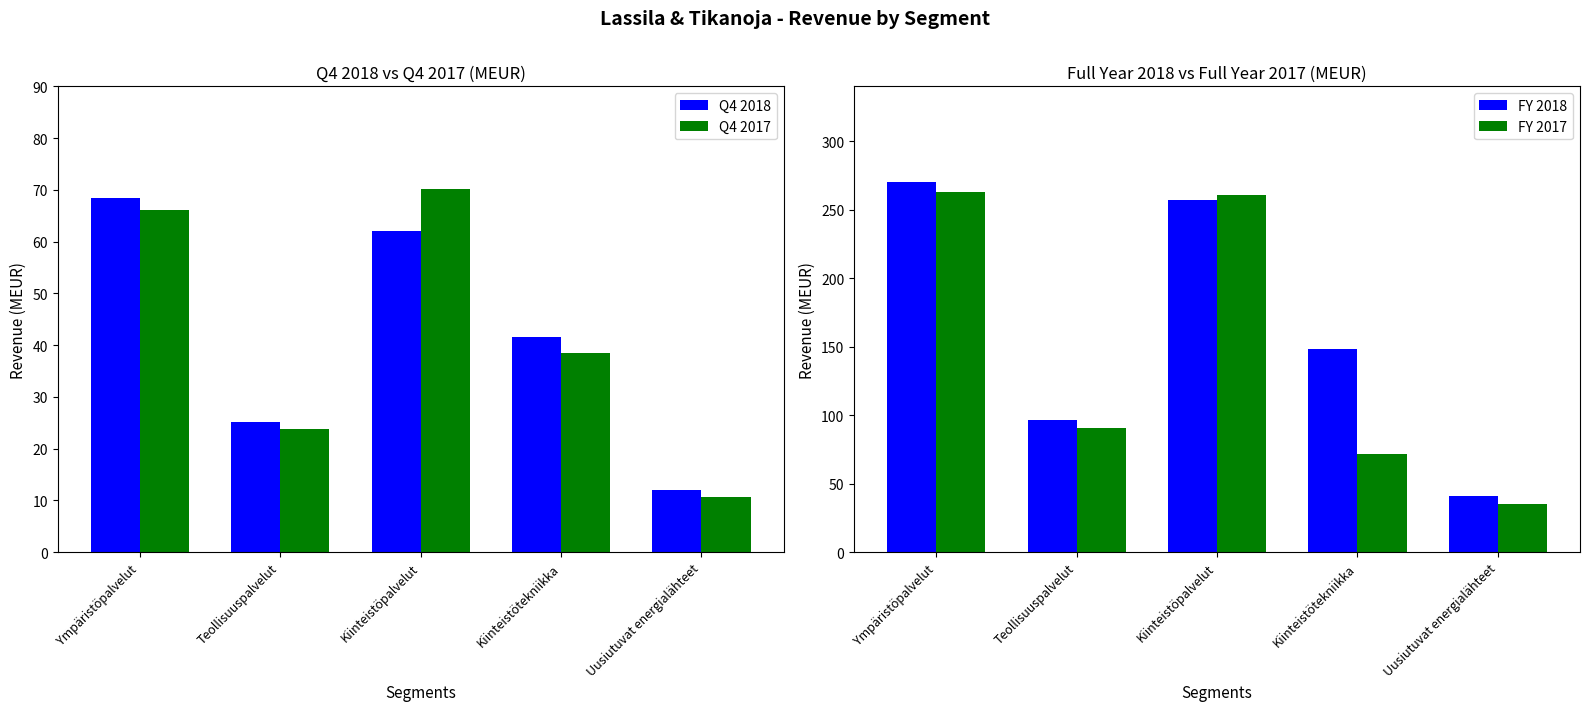

Where does the Q4 2018 series first go above 41?

Ympäristöpalvelut